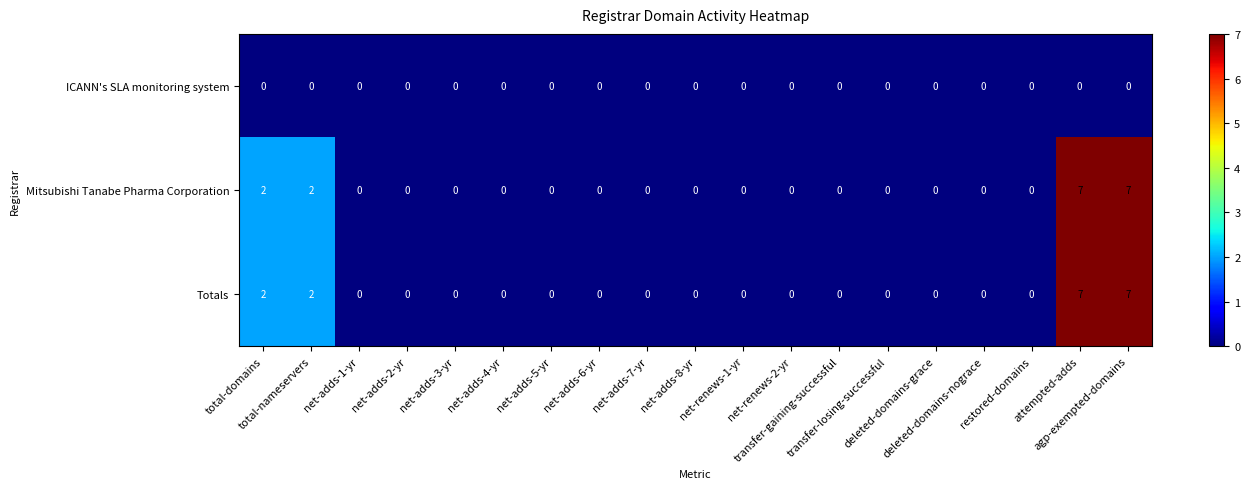

What is the highest value of the Totals series?

7